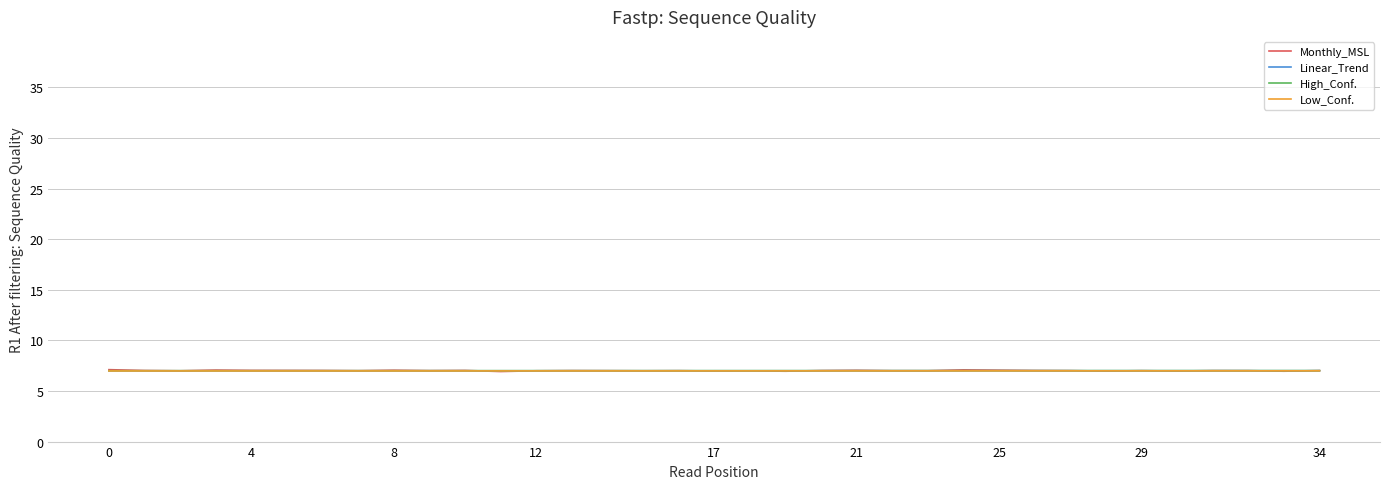

Which series has the largest range (max minus min)?

Monthly_MSL